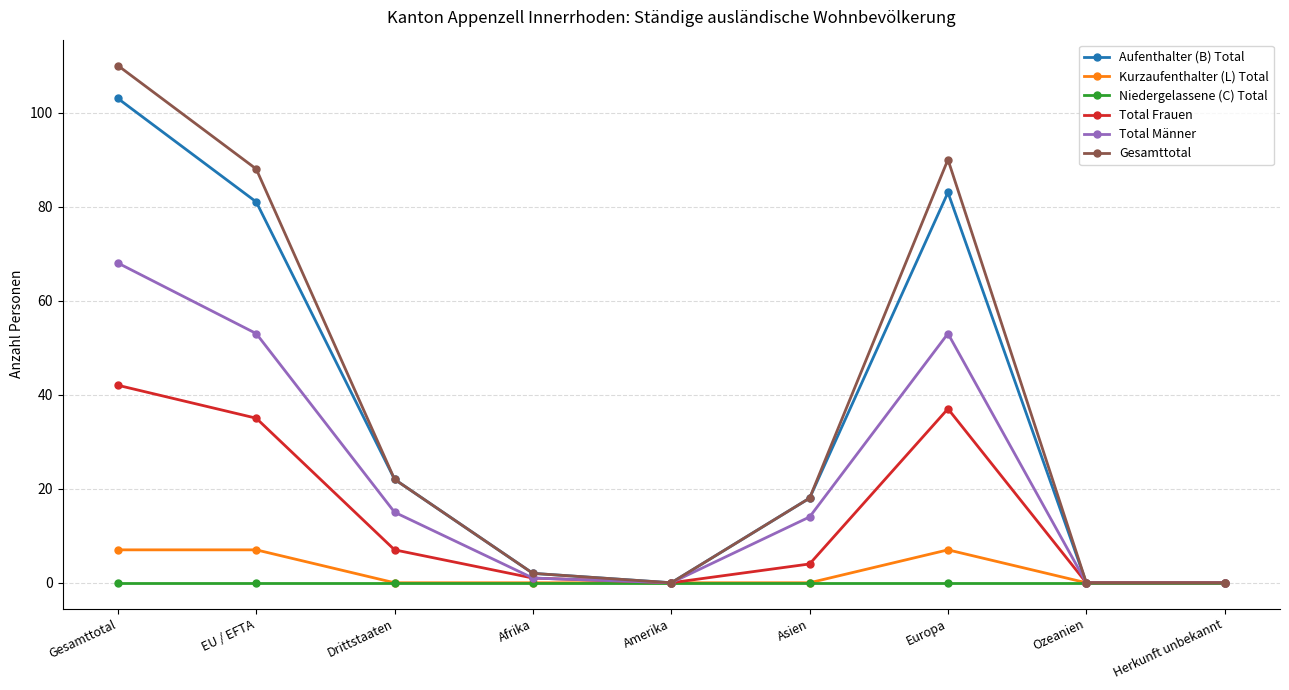

How many categories are shown in the chart?

9